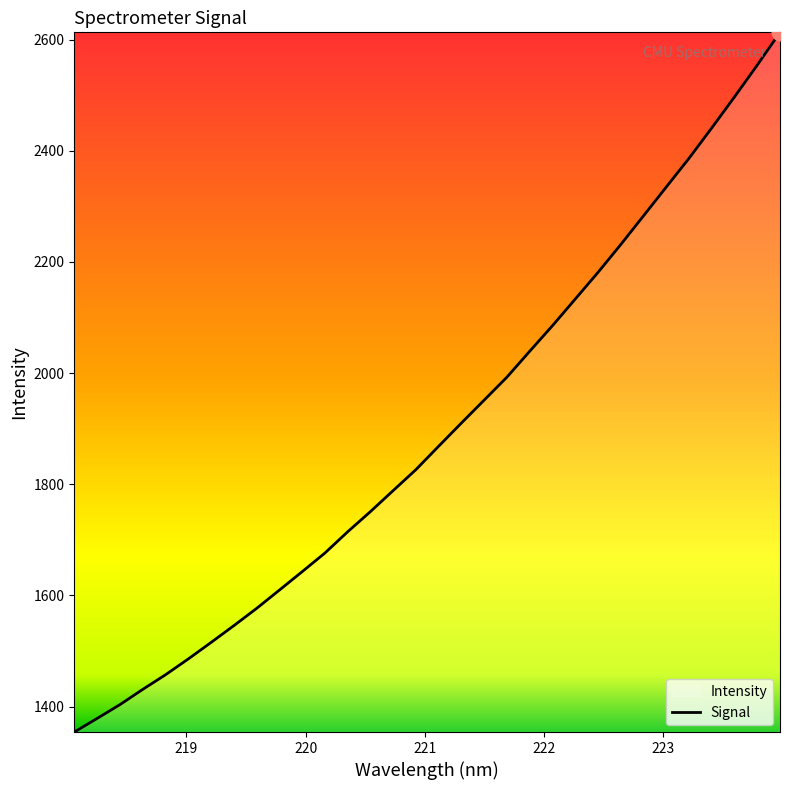

What is the minimum value shown in the chart?

1354.2